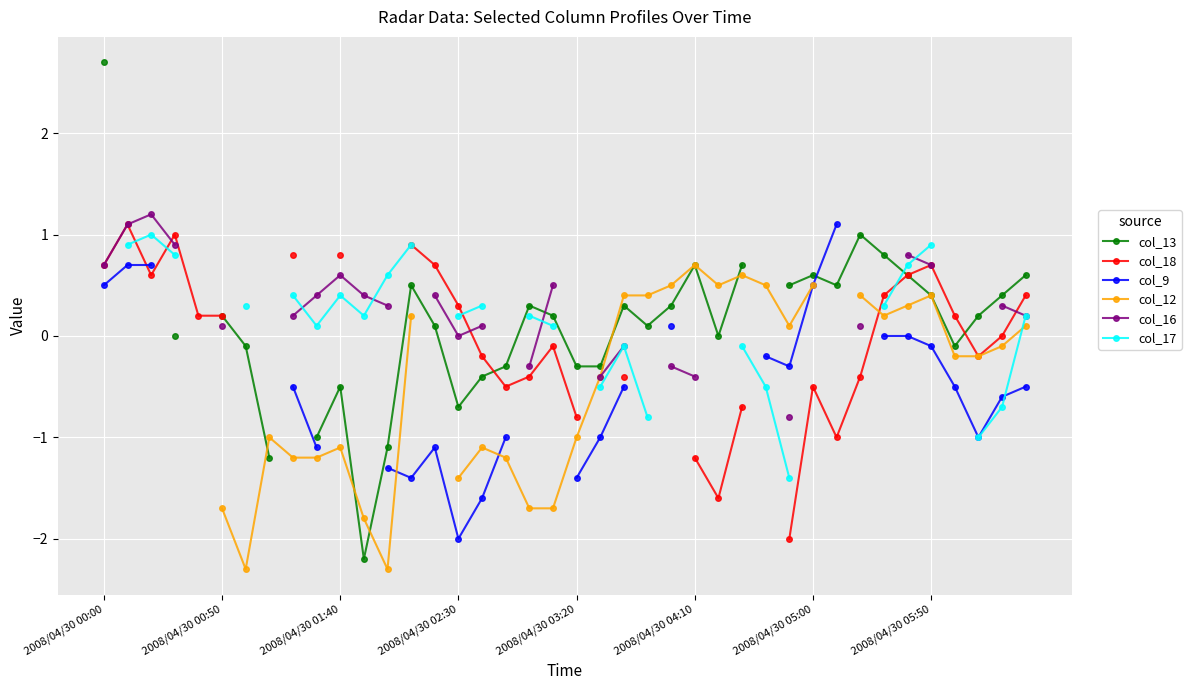

At 33, list the series in order from largest to smallest.

col_13, col_18, col_12, col_16, col_17, col_9